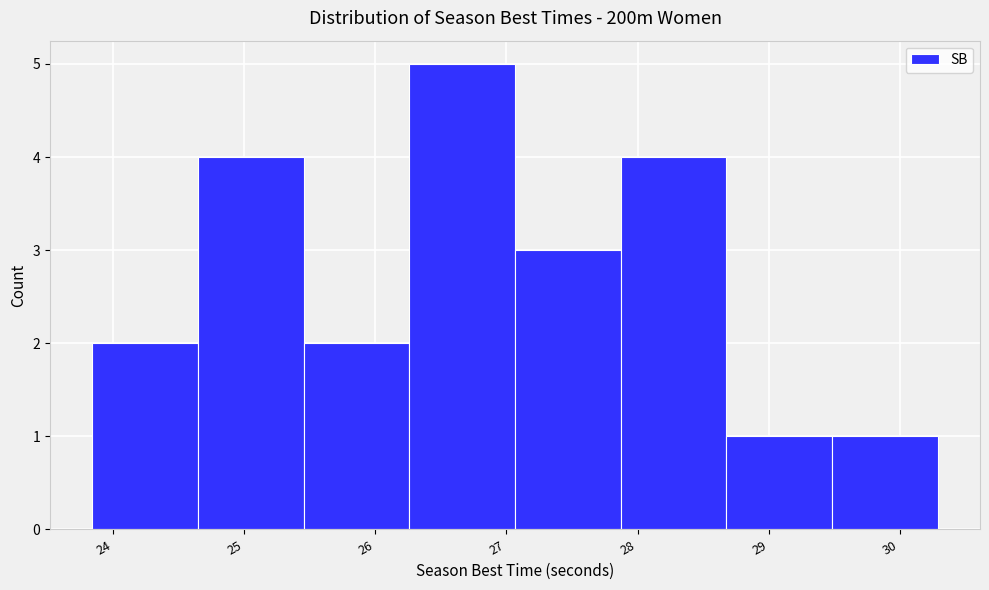

Over which range of the x-axis is the bar tallest?

26.3 to 27.1